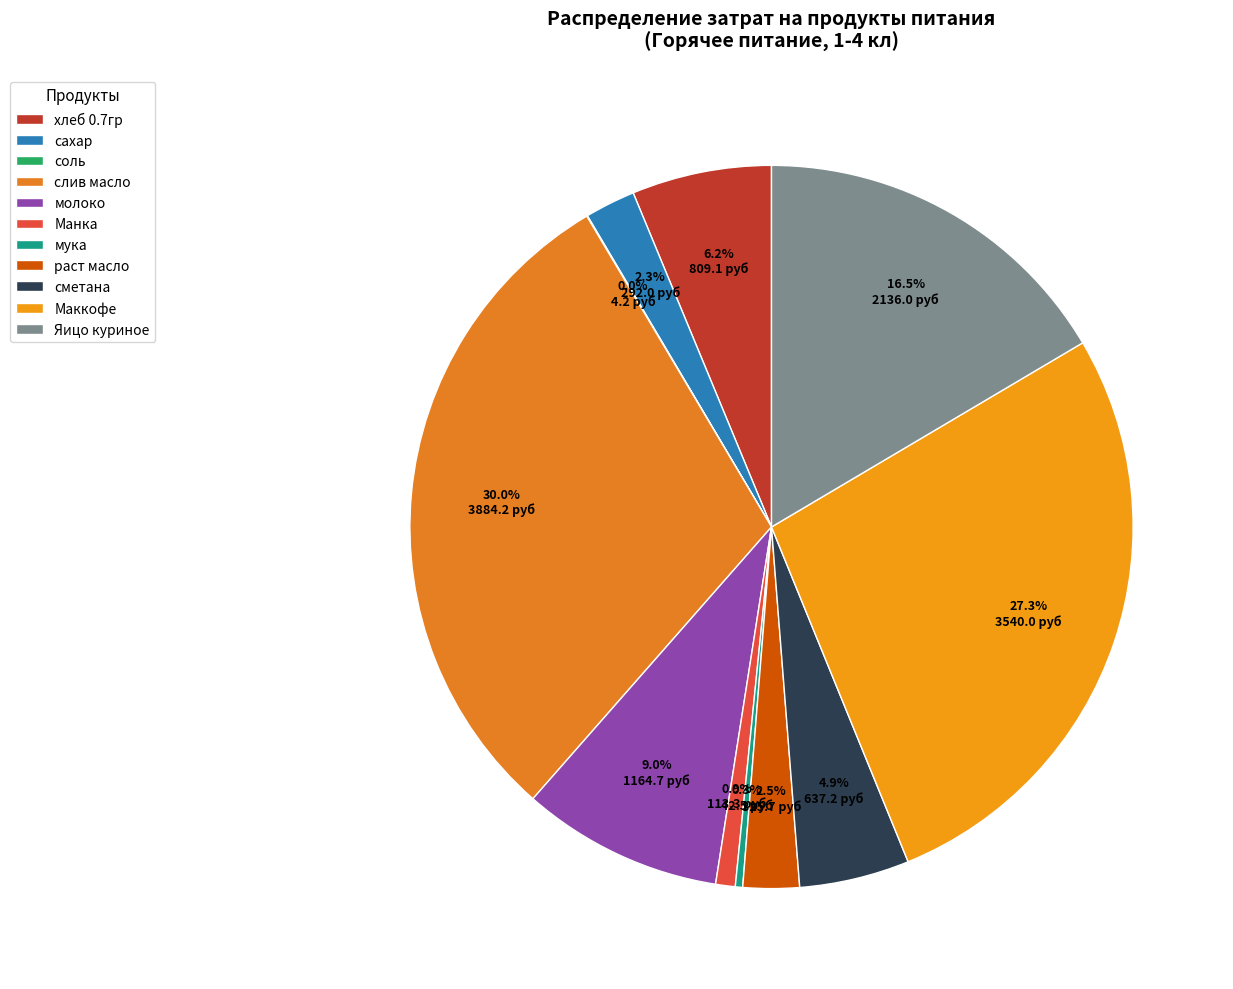

Rank the categories by value from highest to lowest.

слив масло, Маккофе, Яицо куриное, молоко, хлеб 0.7гр, сметана, раст масло, сахар, Манка, мука, соль